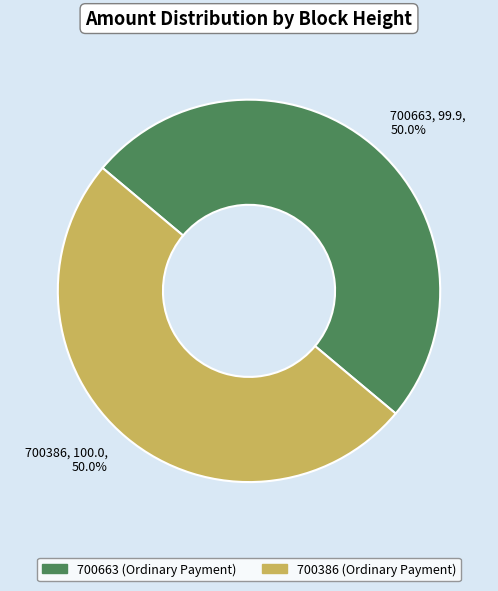

What percentage do 700386 (Ordinary Payment) and 700663 (Ordinary Payment) together represent?

100.0%